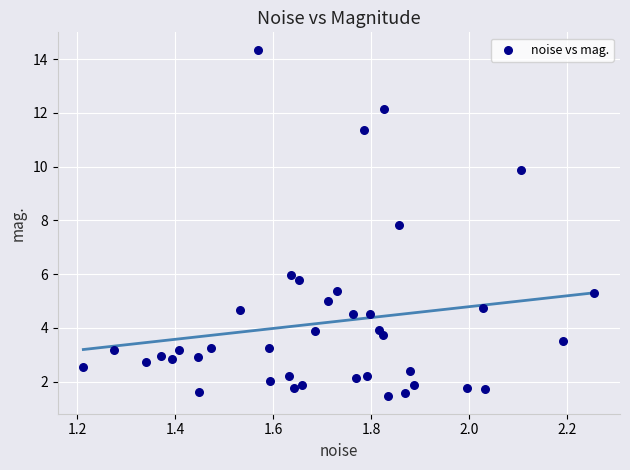

What Y value in the scatter plot is closest to 7?

7.8